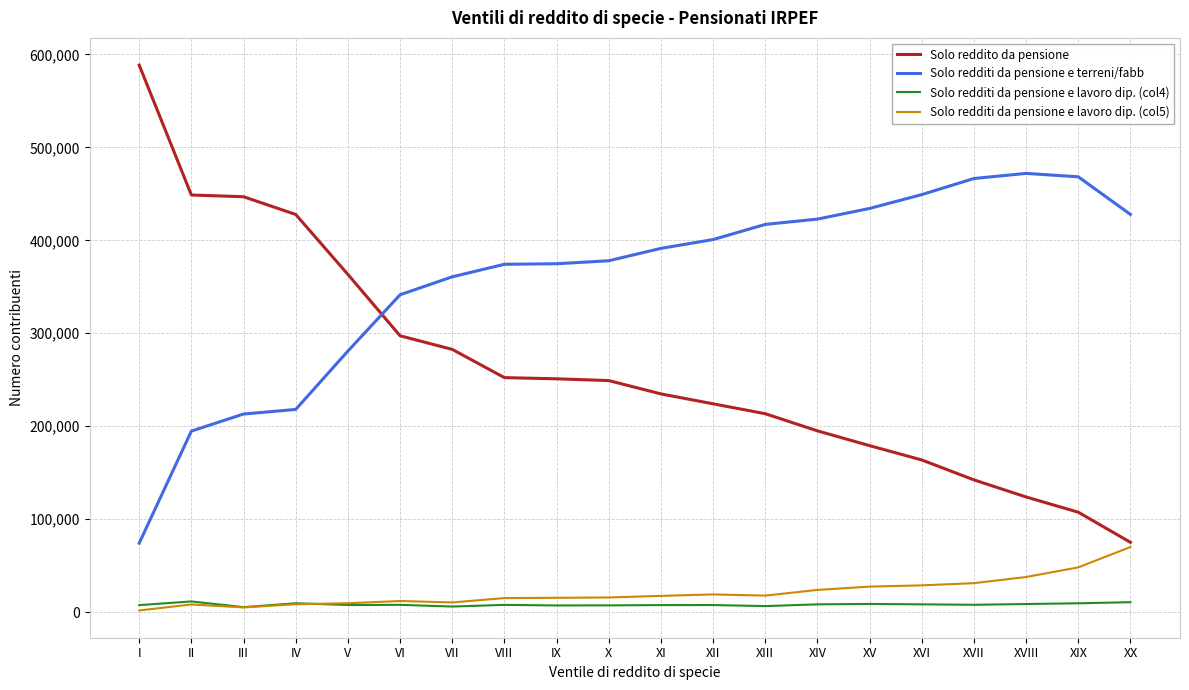

List the series in order of their peak value, lowest first.

Solo redditi da pensione e lavoro dip. (col4), Solo redditi da pensione e lavoro dip. (col5), Solo redditi da pensione e terreni/fabb, Solo reddito da pensione